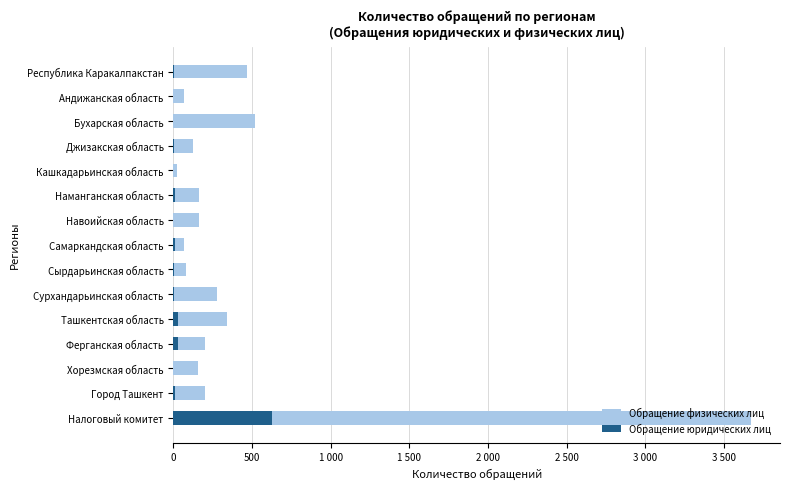

Is it true that Обращение юридических лиц equals 42 at Ташкентская область?

False